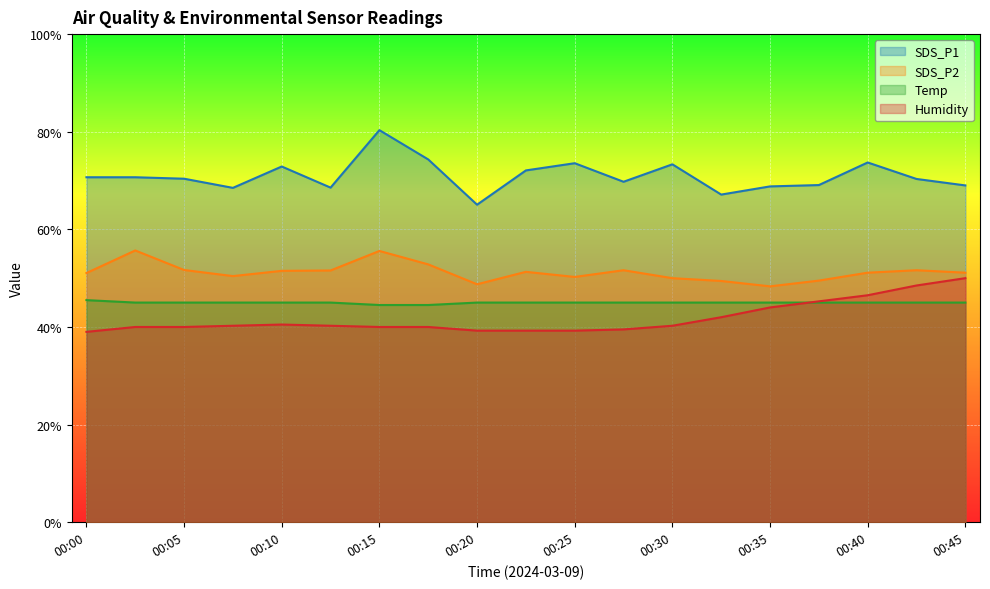

Is the value of Temp at 00:42 greater than the value of SDS_P2 at 00:30?

No